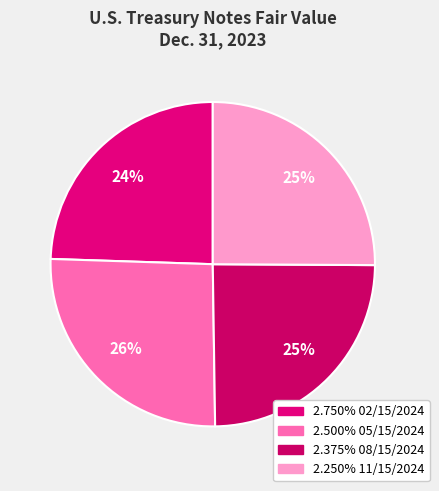

Count the number of slices in the pie.

4